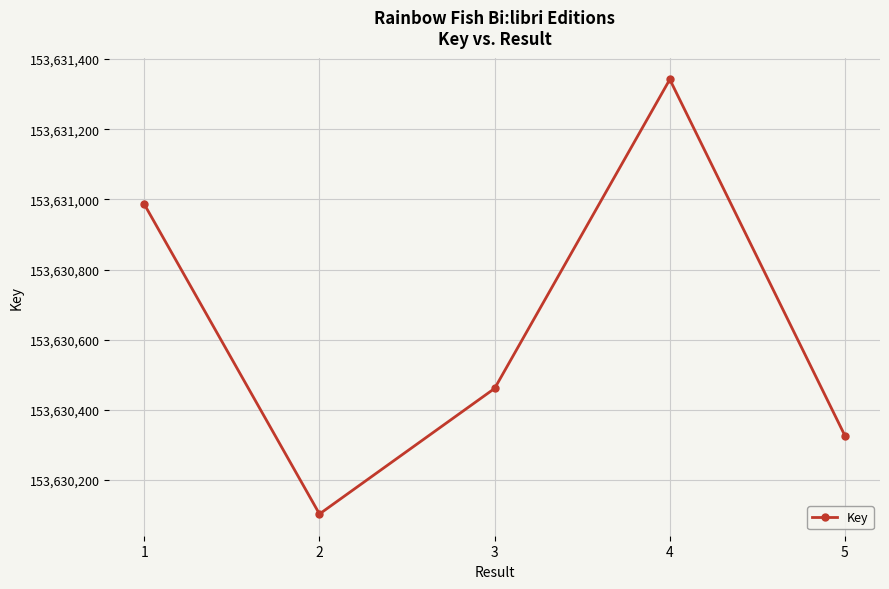

Approximately how many times larger is the value at 2 compared to 5?

1.0